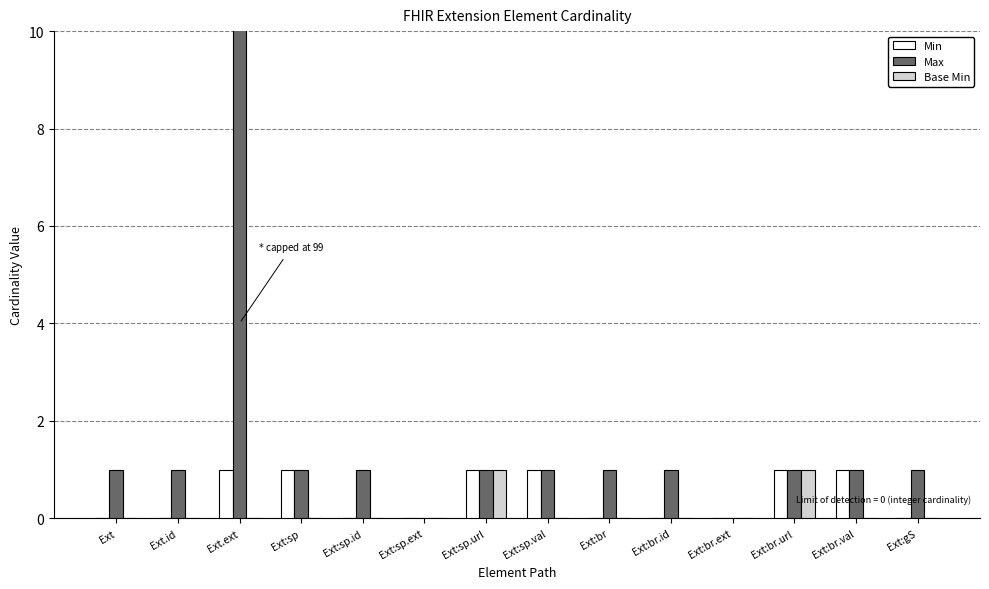

True or false: Min has a value of 0 at Ext.id.

False